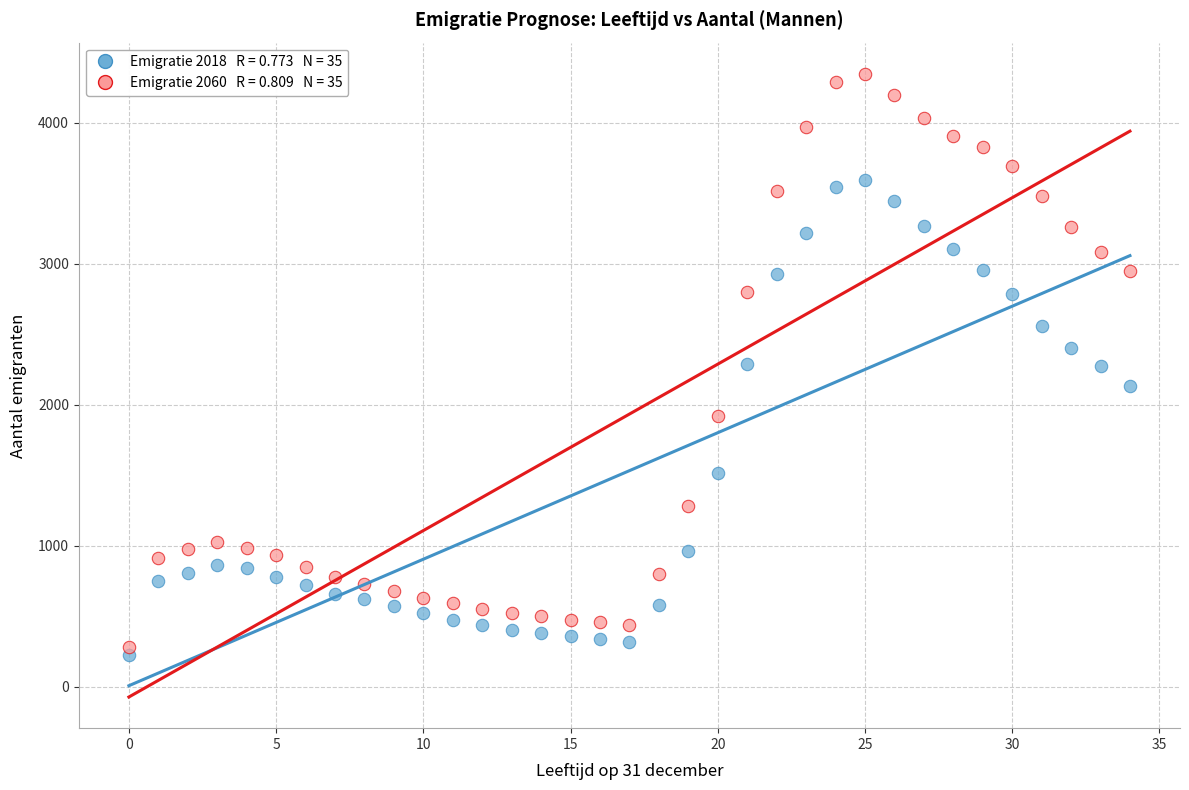

Across all data points, what is the range of Y values (max minus min)?

4119